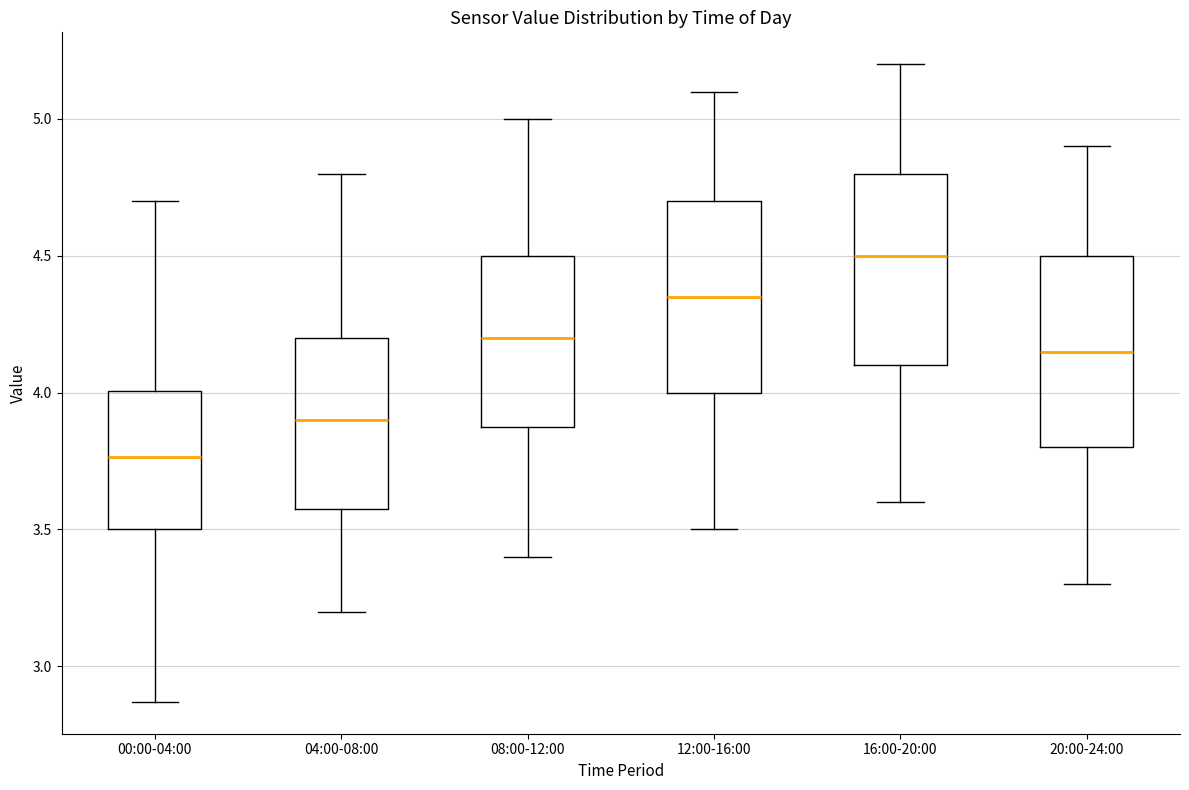

Reading left to right, read every box against the y-axis: the position of its median line, the range the box covers, and the ends of its whiskers. The values are not printed on the chart, so give them approximately, as read against the axis.

00:00-04:00: median 3.75, box 3.50 to 4.00, whiskers 2.85 to 4.70
04:00-08:00: median 3.90, box 3.60 to 4.20, whiskers 3.20 to 4.80
08:00-12:00: median 4.20, box 3.90 to 4.50, whiskers 3.40 to 5.00
12:00-16:00: median 4.35, box 4.00 to 4.70, whiskers 3.50 to 5.10
16:00-20:00: median 4.50, box 4.10 to 4.80, whiskers 3.60 to 5.20
20:00-24:00: median 4.15, box 3.80 to 4.50, whiskers 3.30 to 4.90